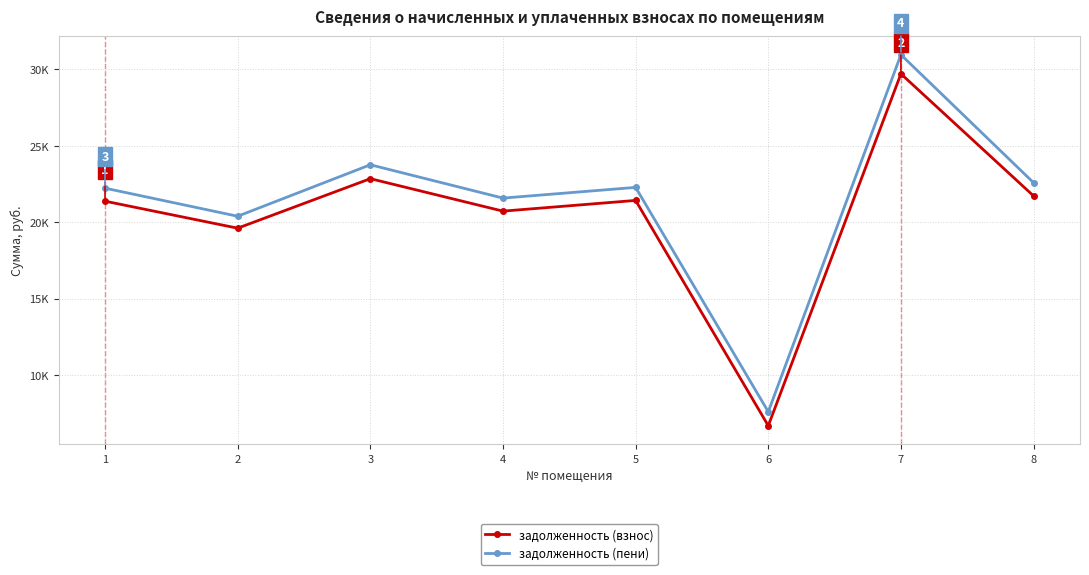

What are all the series names shown in the legend?

задолженность (взнос), задолженность (пени)